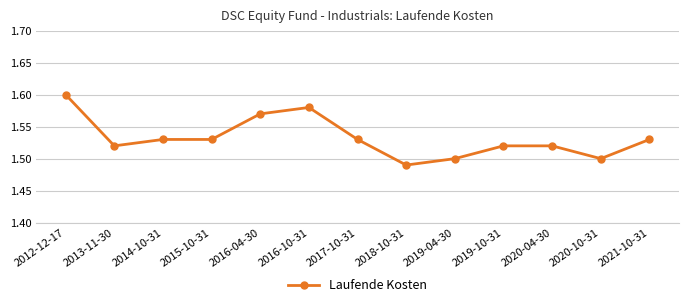

At which category does the chart reach its peak across all series?

2012-12-17